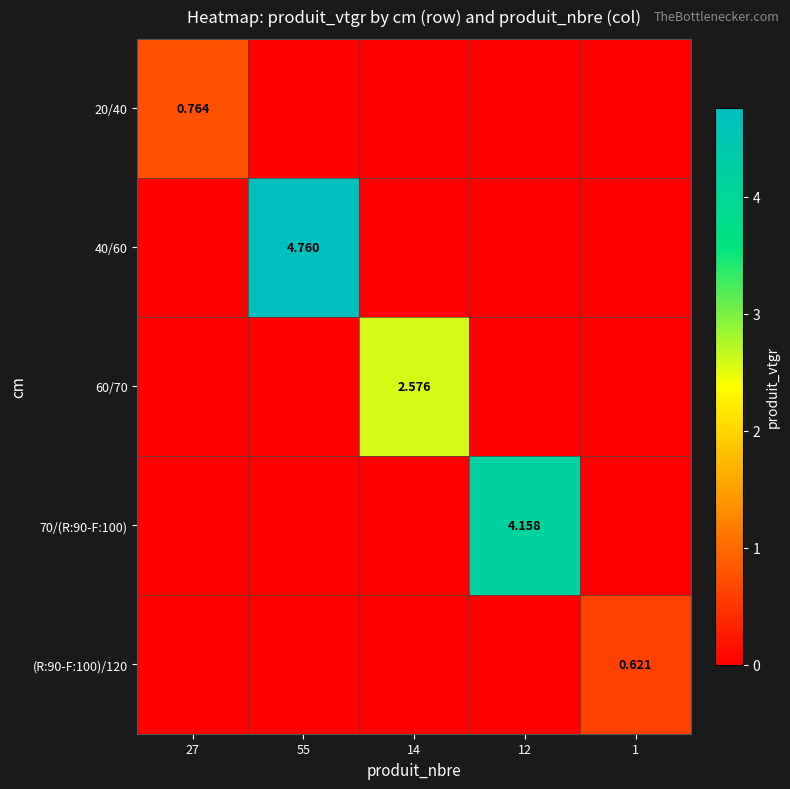

How many 40/60 values are between 0 and 1?

4